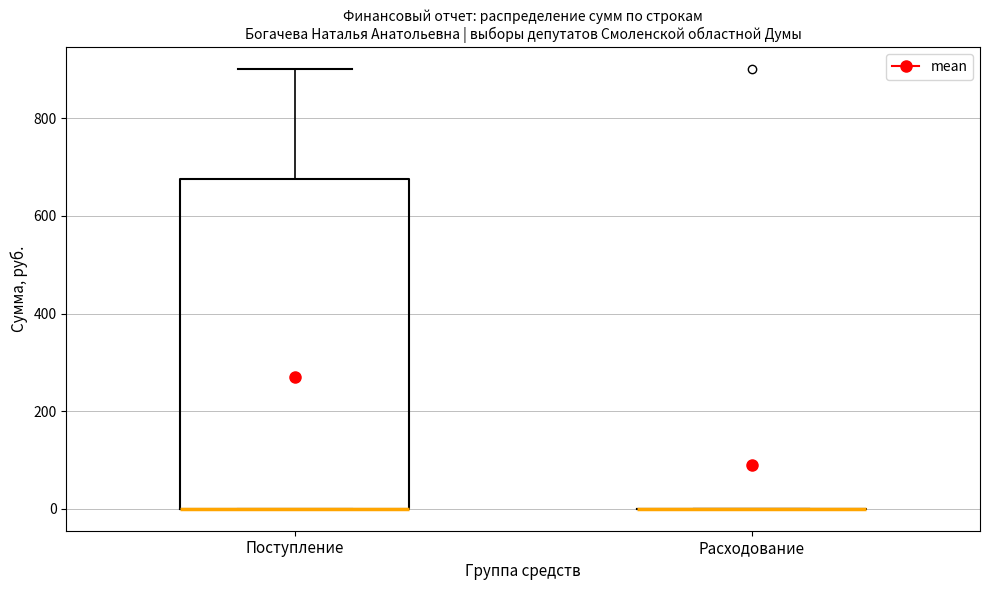

Reading left to right, read every box against the y-axis: the position of its median line, the range the box covers, and the ends of its whiskers. The values are not printed on the chart, so give them approximately, as read against the axis.

Поступление: median 0 (drawn on the box's lower edge), box 0 to 680, whiskers 0 to 900
Расходование: box collapsed to a line at 0, whiskers 0 to 0